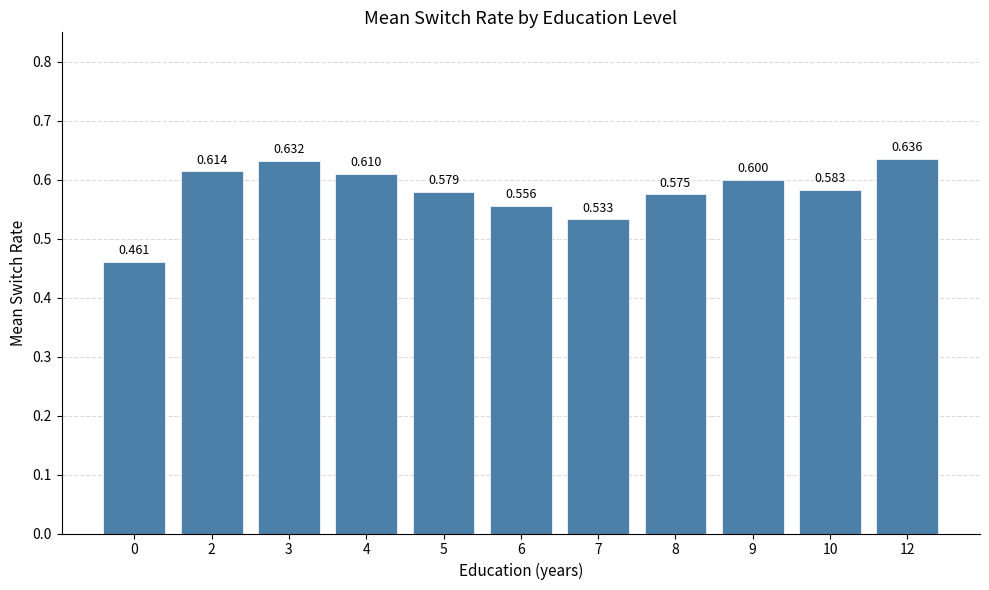

Count the values in the range 0 to 1.

11